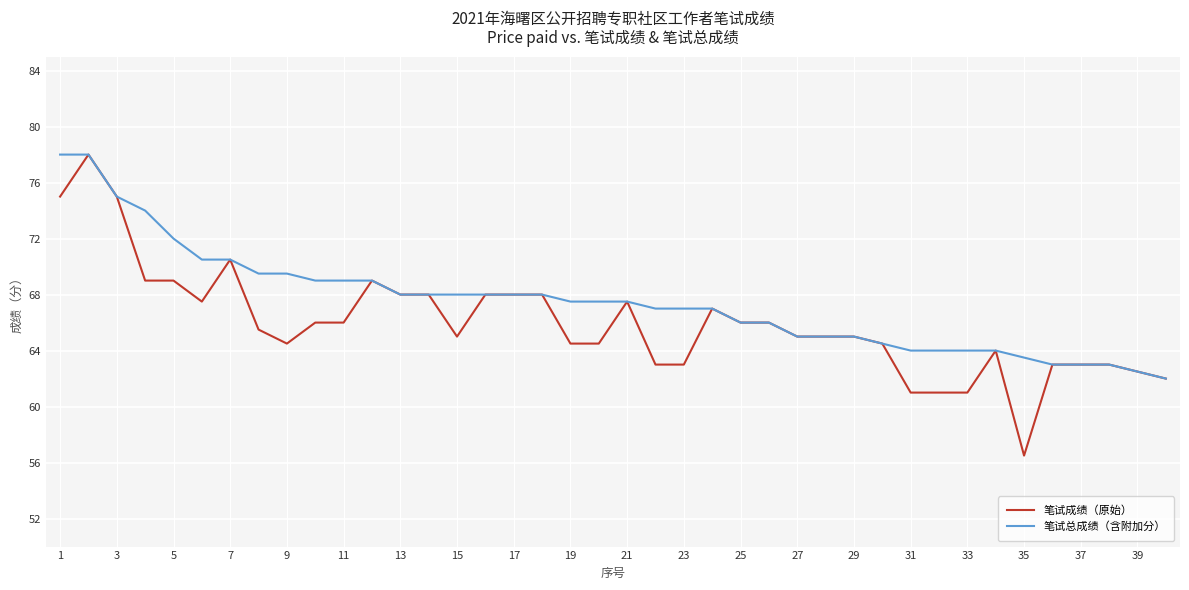

List the series in order of their overall mean, highest first.

笔试总成绩（含附加分）, 笔试成绩（原始）